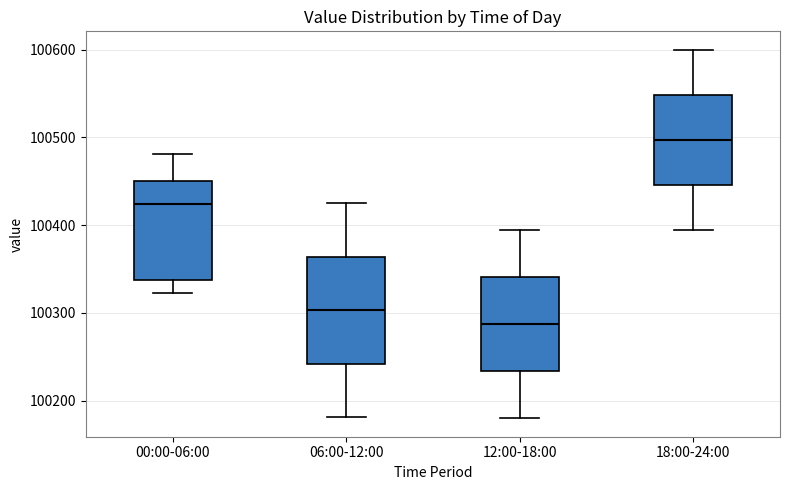

Reading left to right, transcribe this box plot: for each box, give where its median line is, the range the box spans, and where its two whiskers end, as read against the y-axis. The values are not printed on the chart, so give them approximately, as read against the axis.

00:00-06:00: median 100420, box 100340 to 100450, whiskers 100320 to 100480
06:00-12:00: median 100300, box 100240 to 100360, whiskers 100180 to 100430
12:00-18:00: median 100290, box 100230 to 100340, whiskers 100180 to 100390
18:00-24:00: median 100500, box 100450 to 100550, whiskers 100400 to 100600